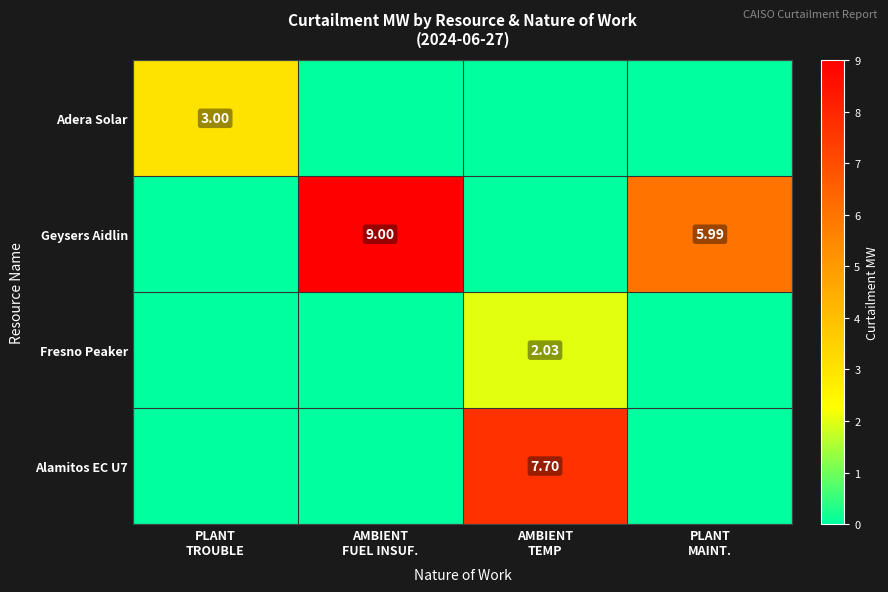

True or false: Geysers Aidlin has a value of 3.5 at PLANT MAINT..

False